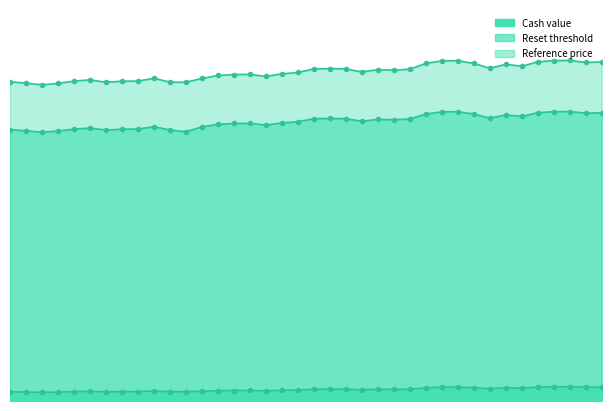

Is it true that Cash value equals 1.0 at 2025-08-27?

False